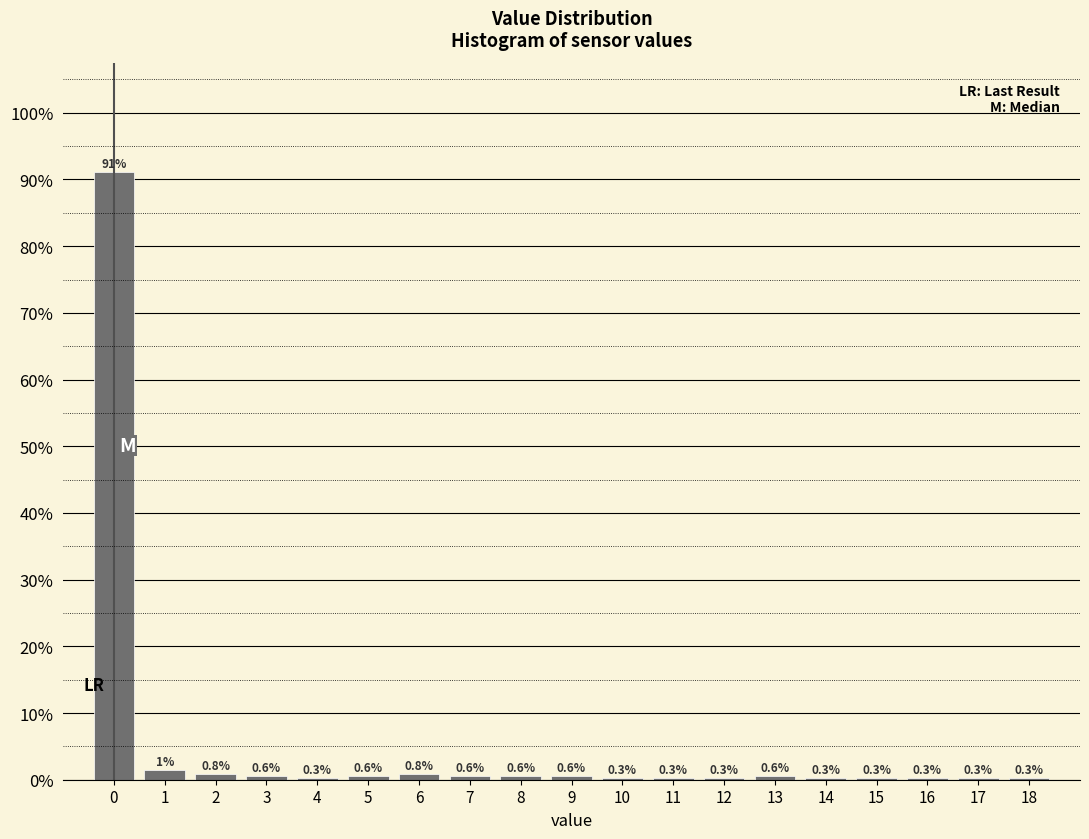

Over which range of the x-axis is the bar tallest?

-0.5 to 0.5